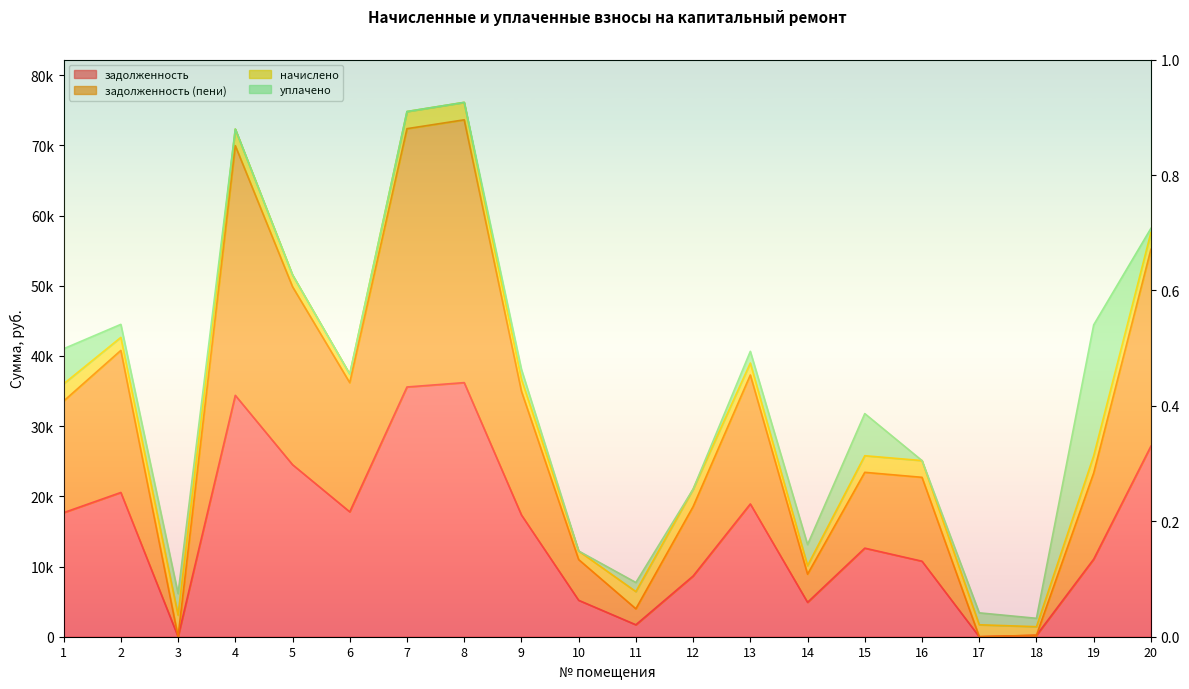

Is the value of задолженность (пени) at 2 greater than the value of задолженность at 1?

Yes